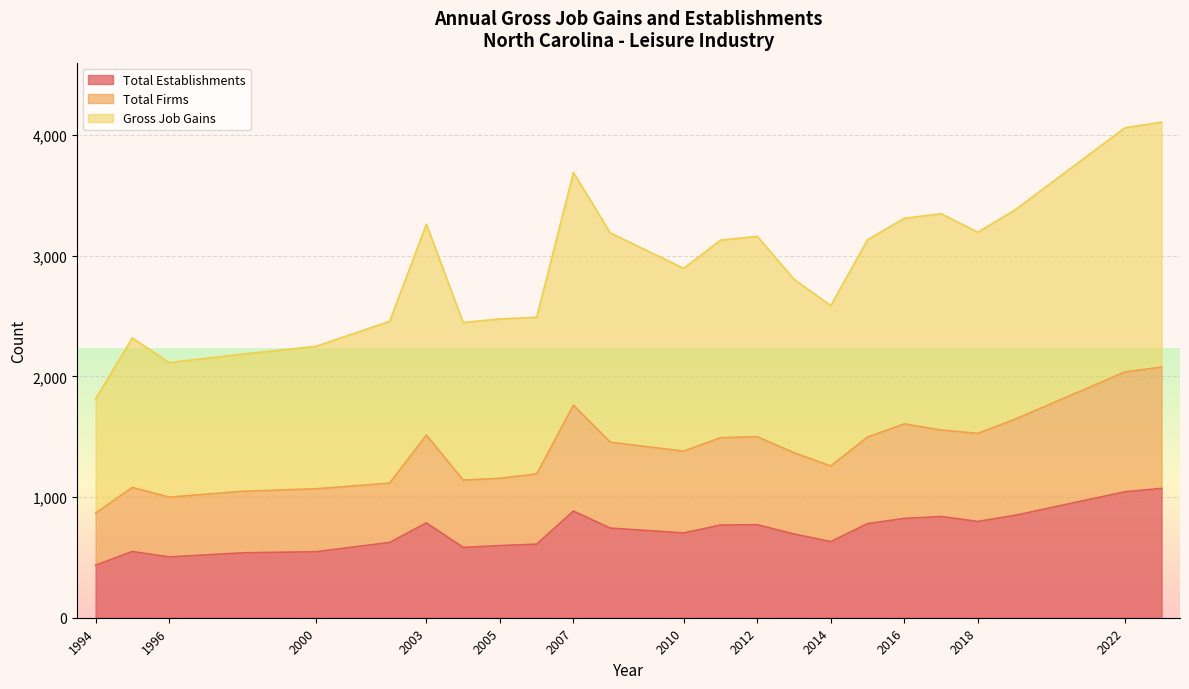

The value of Total Firms at 2003 is 1514. True or false?

True